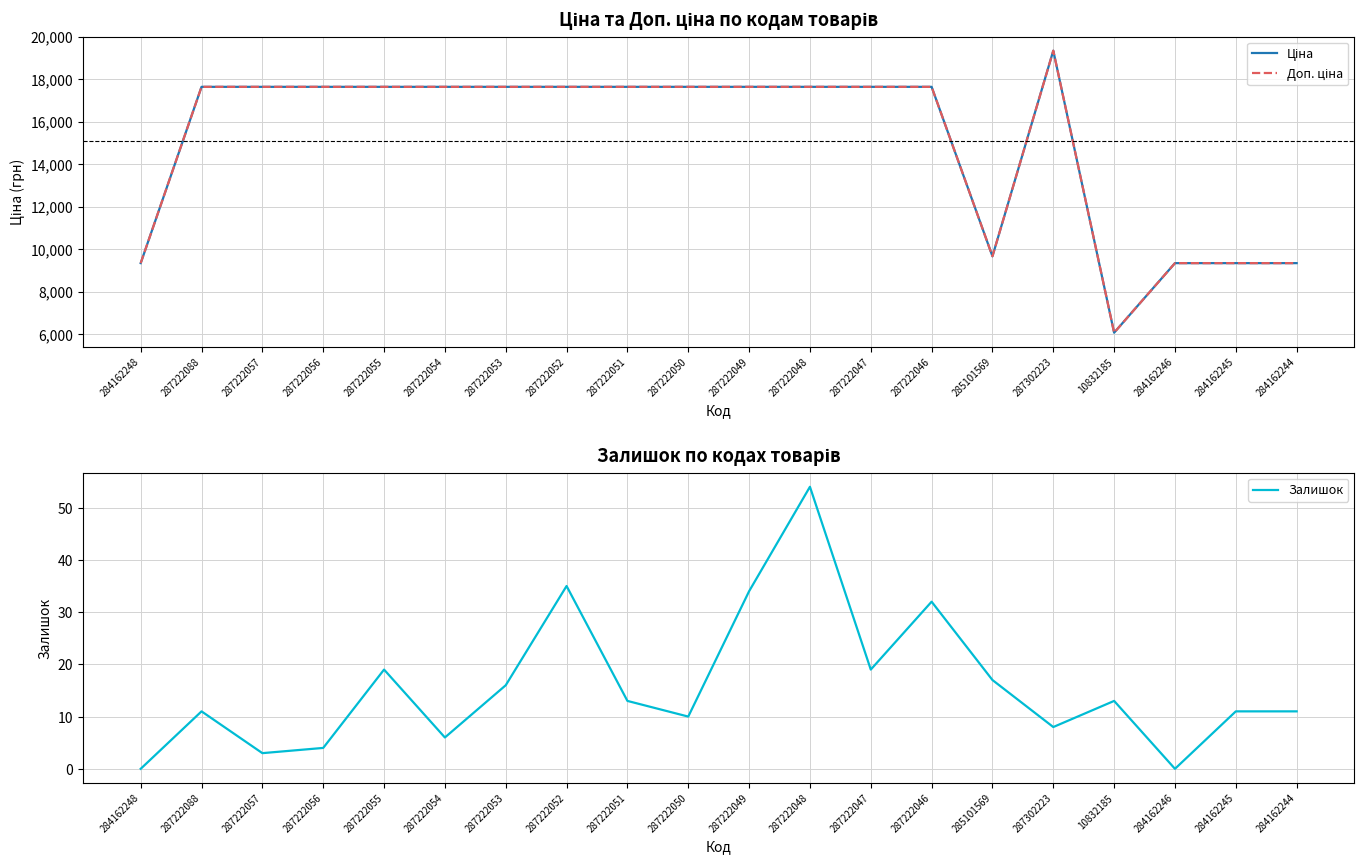

Is it true that Залишок equals 18.5 at 287222088?

False